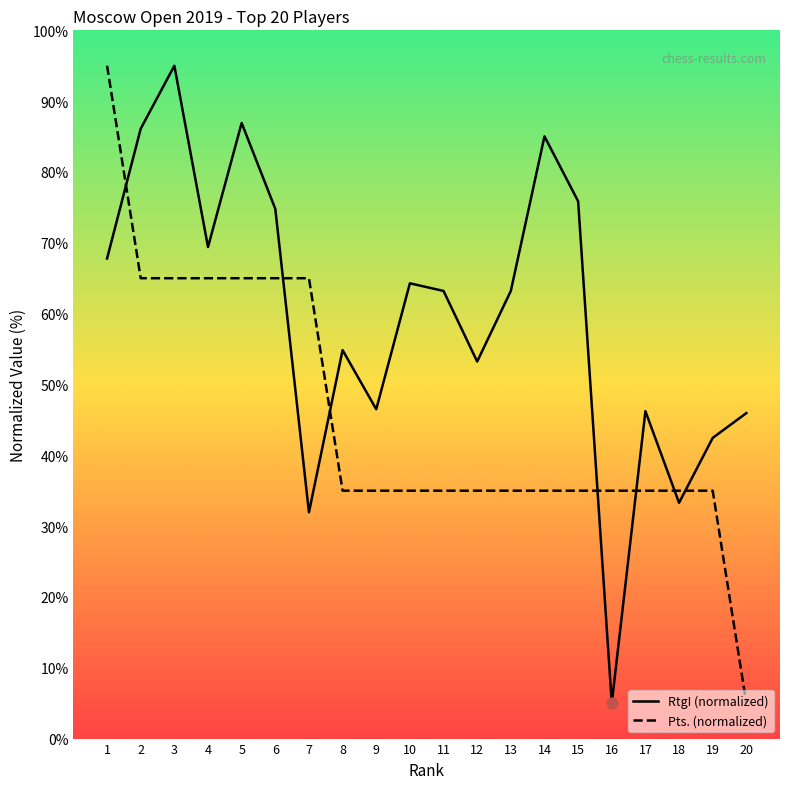

What are all the series names shown in the legend?

RtgI (normalized), Pts. (normalized)